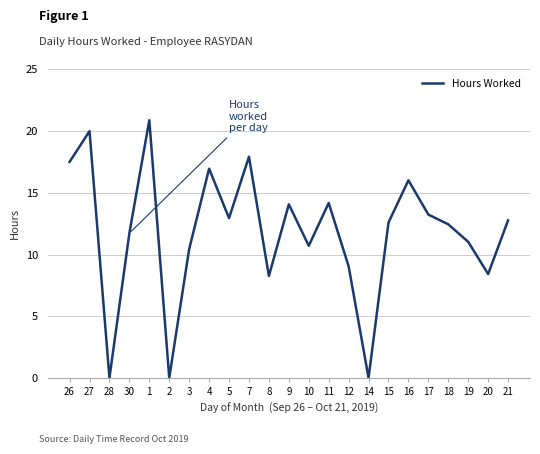

The value at 16 is 16.0. True or false?

True